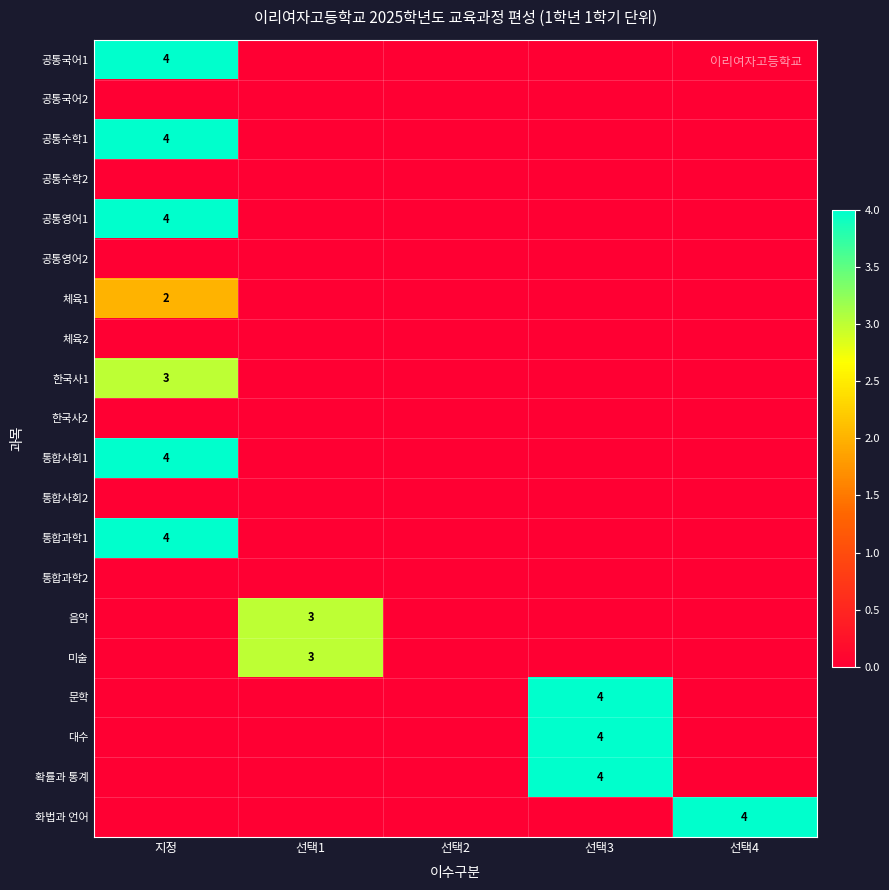

True or false: 문학 has a value of 4 at 선택3.

True